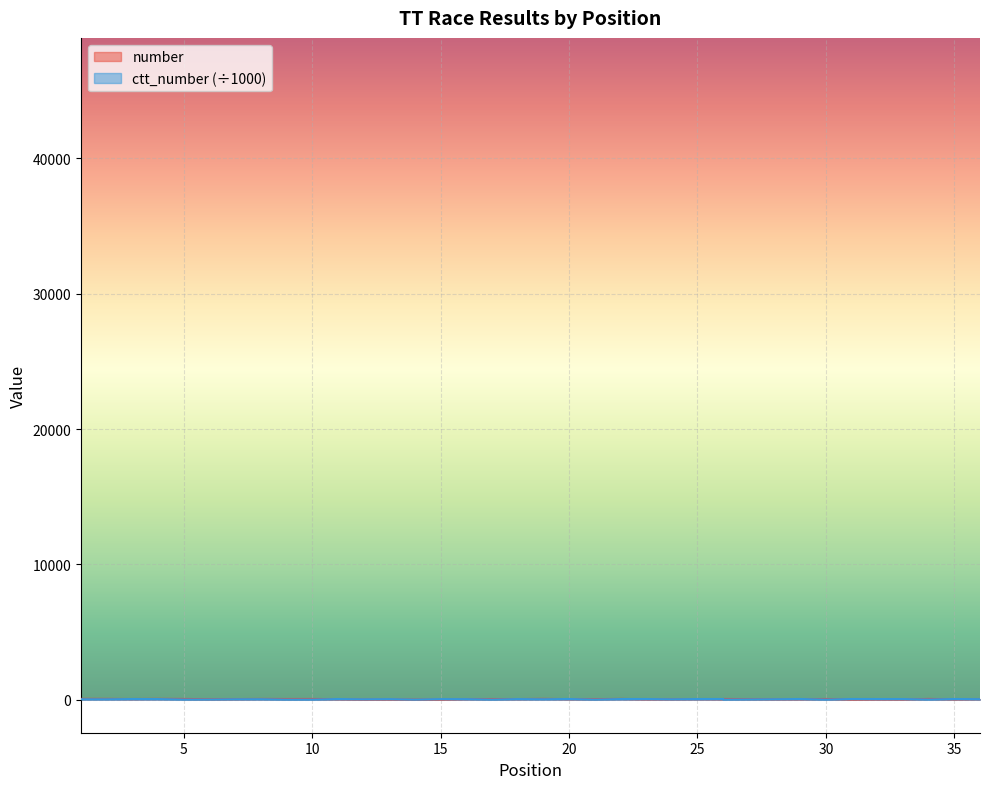

True or false: ctt_number and number intersect in this chart.

True